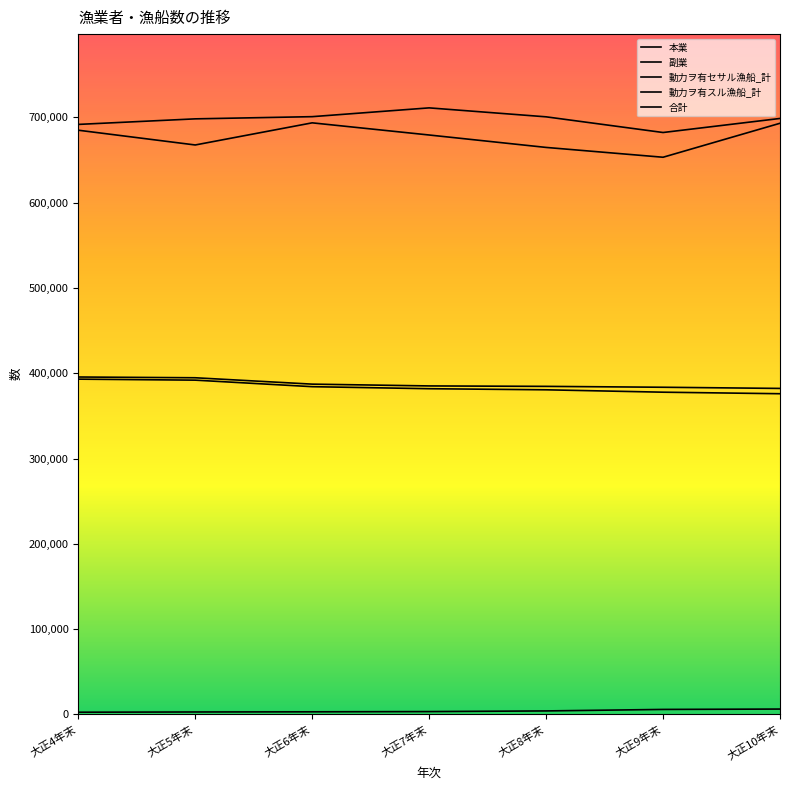

Is this an area chart (filled region under the line)?

No